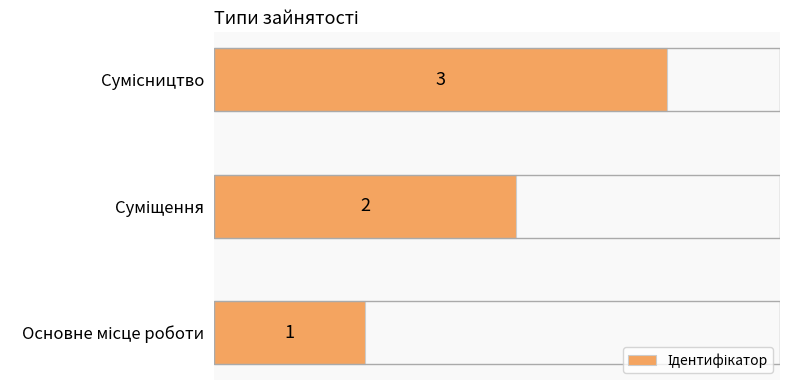

What is the sum of all values?

6